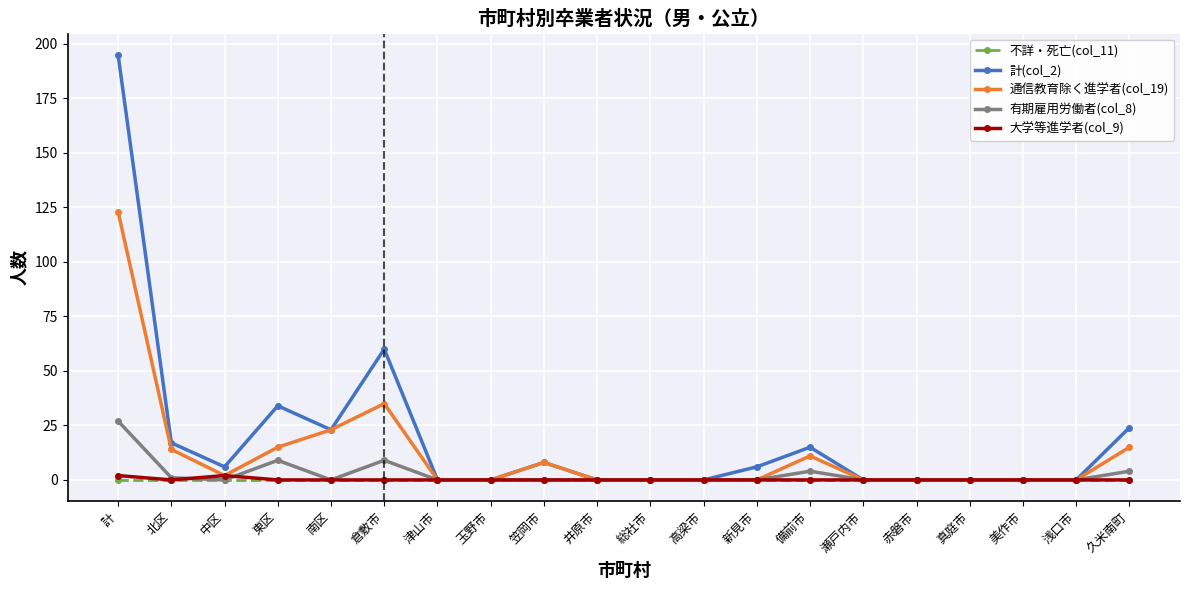

How many series are shown in this chart?

5